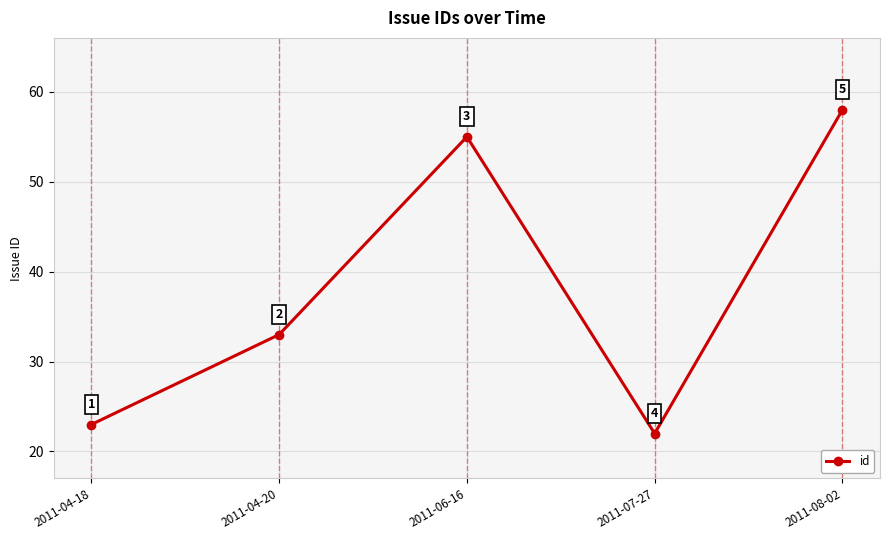

Is this an area chart (filled region under the line)?

No